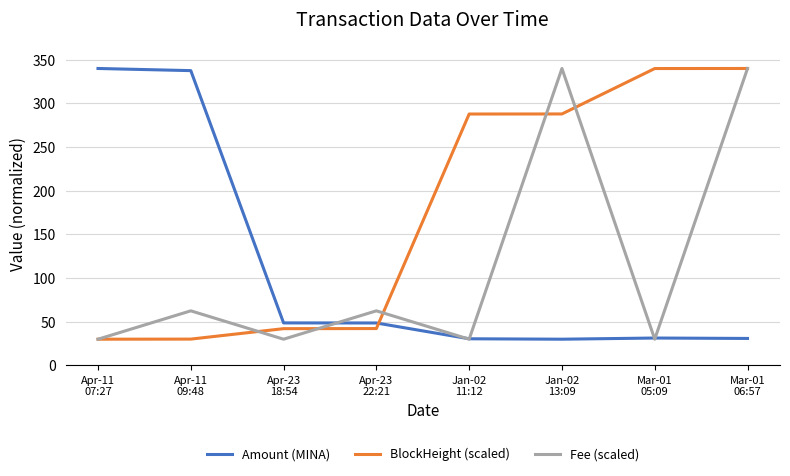

What is the maximum value shown in the chart?

340.0